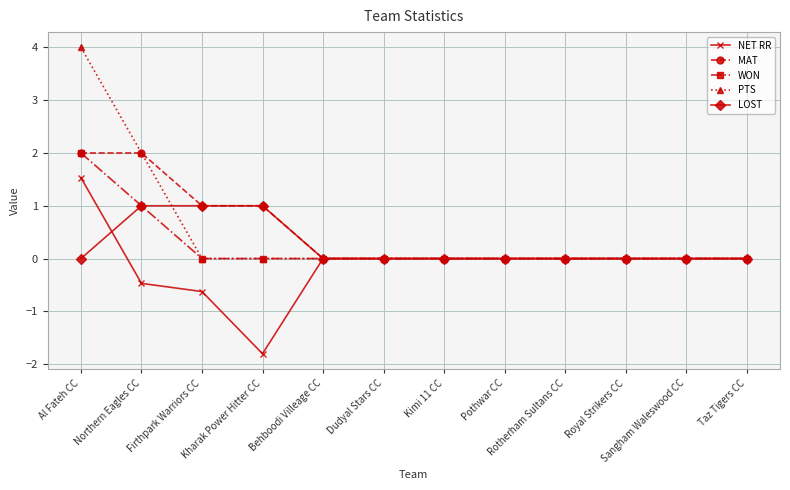

At how many categories does at least one series exceed -1?

12